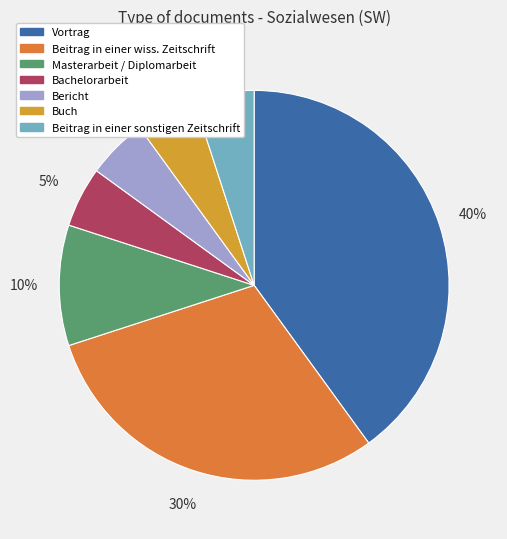

How many segments does this pie chart have?

7